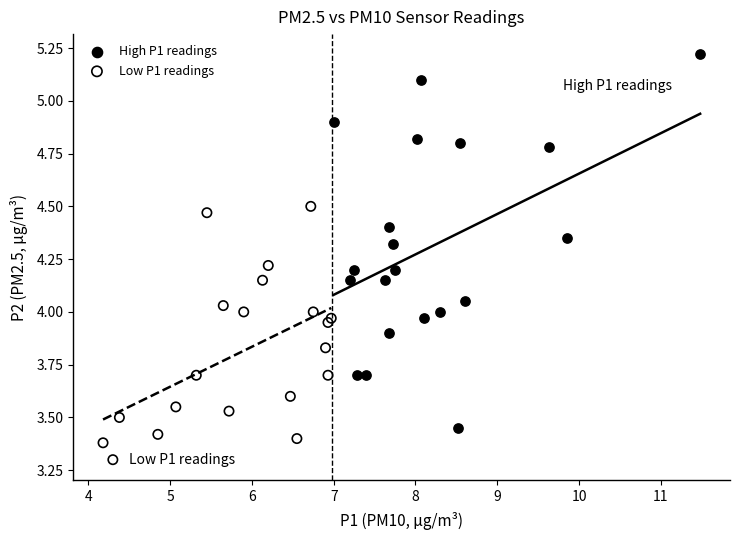

Which series contains the highest Y value?

High P1 readings